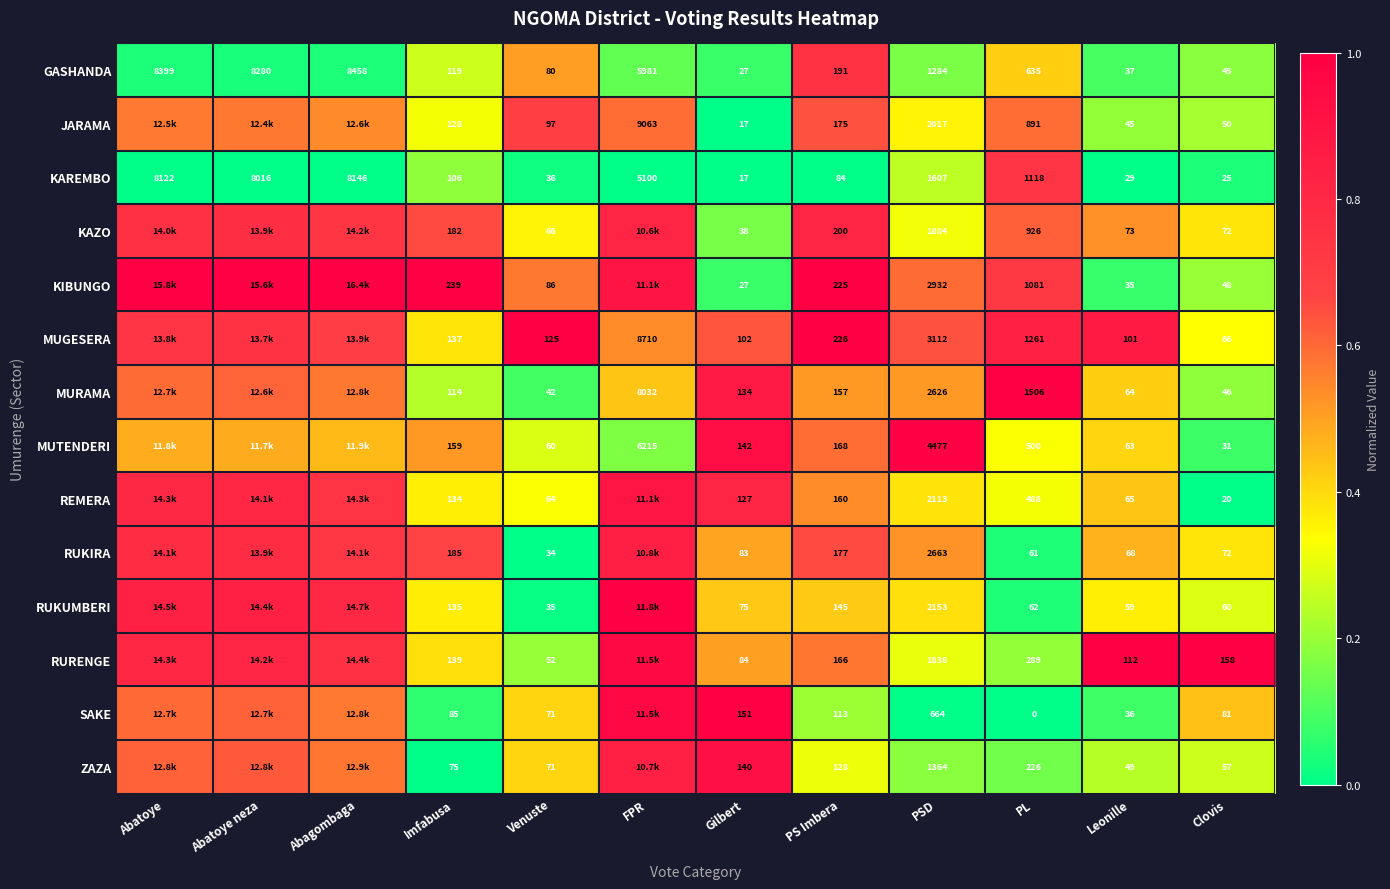

Which series changed the most between Imfabusa and PL?

MURAMA